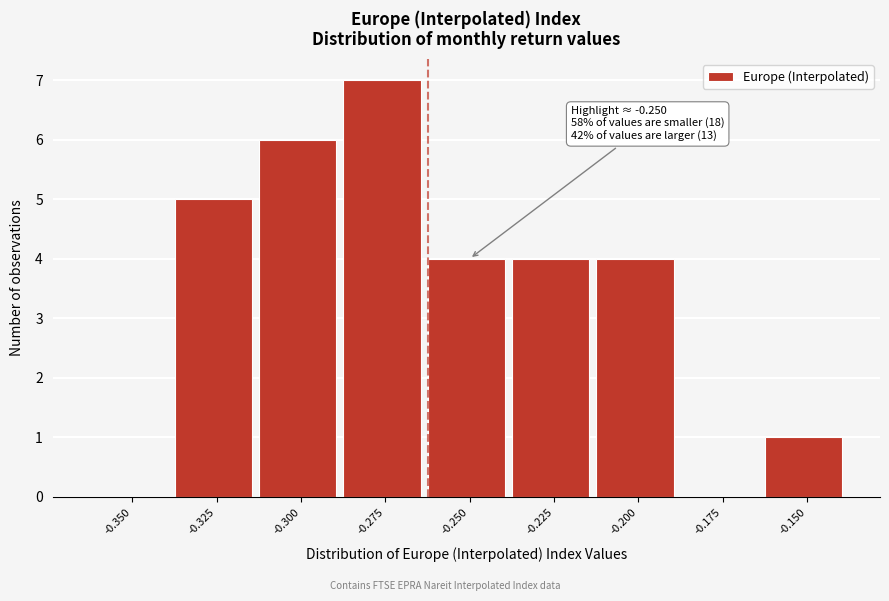

Reading right to left, list all the values displayed in this chart.

-0.150=1	-0.175=0	-0.200=4	-0.225=4	-0.250=4	-0.275=7	-0.300=6	-0.325=5	-0.350=0